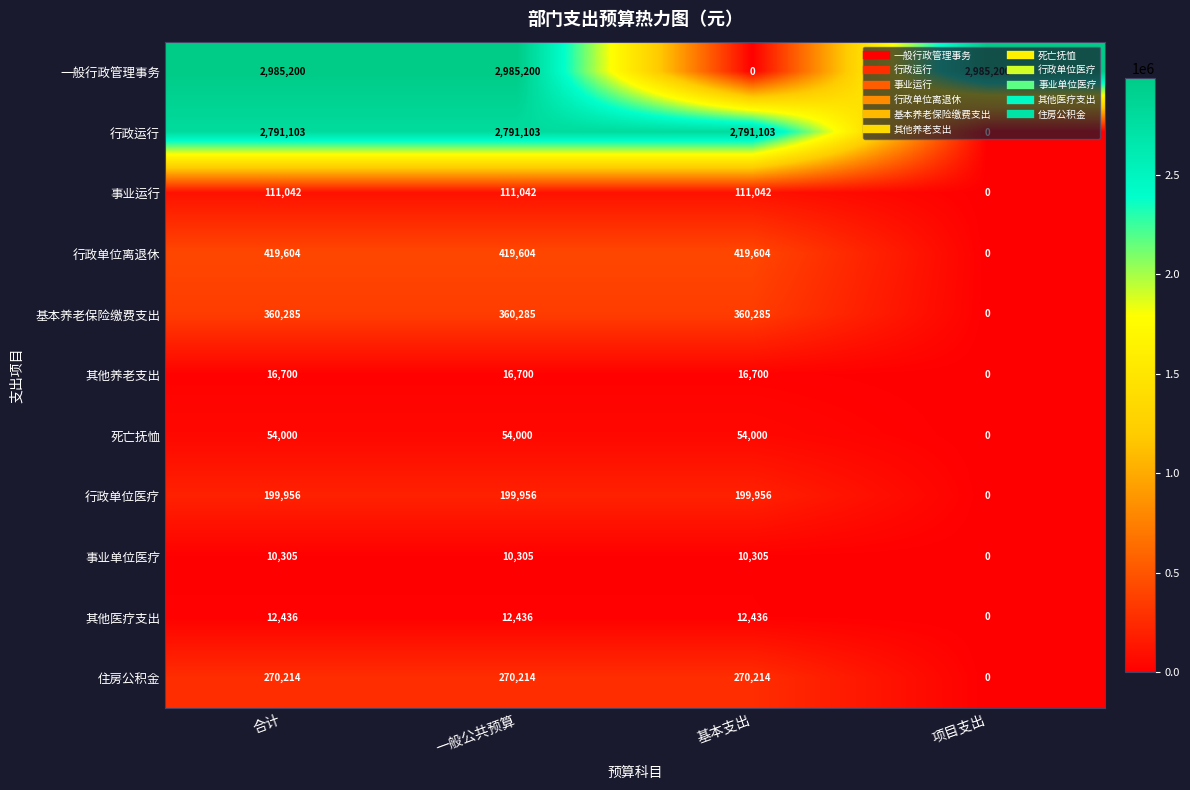

Which series has the widest spread of values?

一般行政管理事务